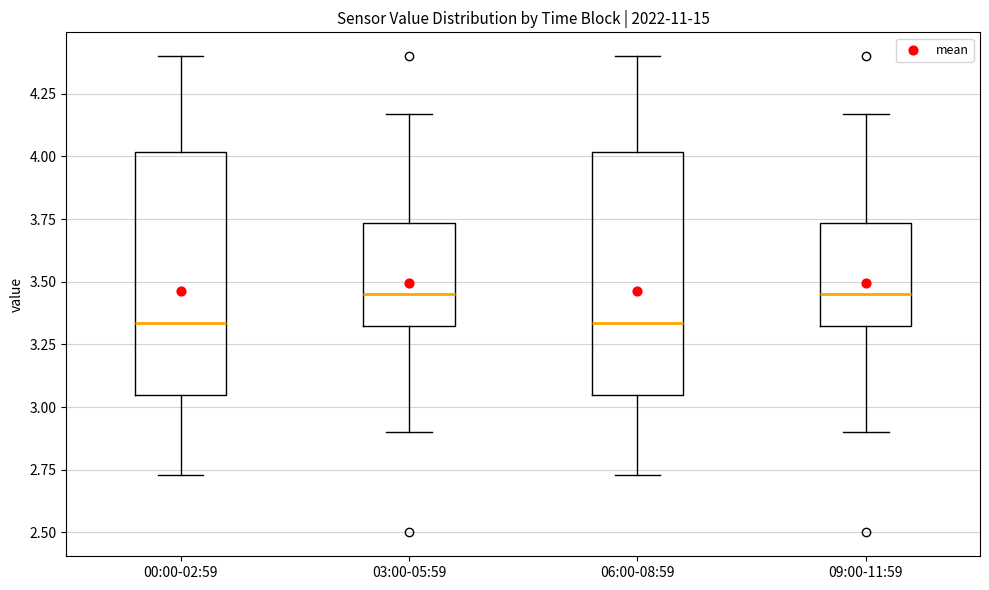

Reading left to right, read every box against the y-axis: the position of its median line, the range the box covers, and the ends of its whiskers. The values are not printed on the chart, so give them approximately, as read against the axis.

00:00-02:59: median 3.35, box 3.05 to 4.00, whiskers 2.75 to 4.40
03:00-05:59: median 3.45, box 3.30 to 3.75, whiskers 2.90 to 4.15
06:00-08:59: median 3.35, box 3.05 to 4.00, whiskers 2.75 to 4.40
09:00-11:59: median 3.45, box 3.30 to 3.75, whiskers 2.90 to 4.15